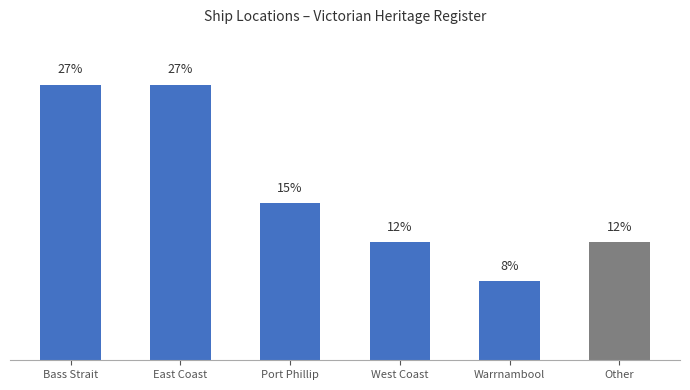

Are the bars horizontal?

No